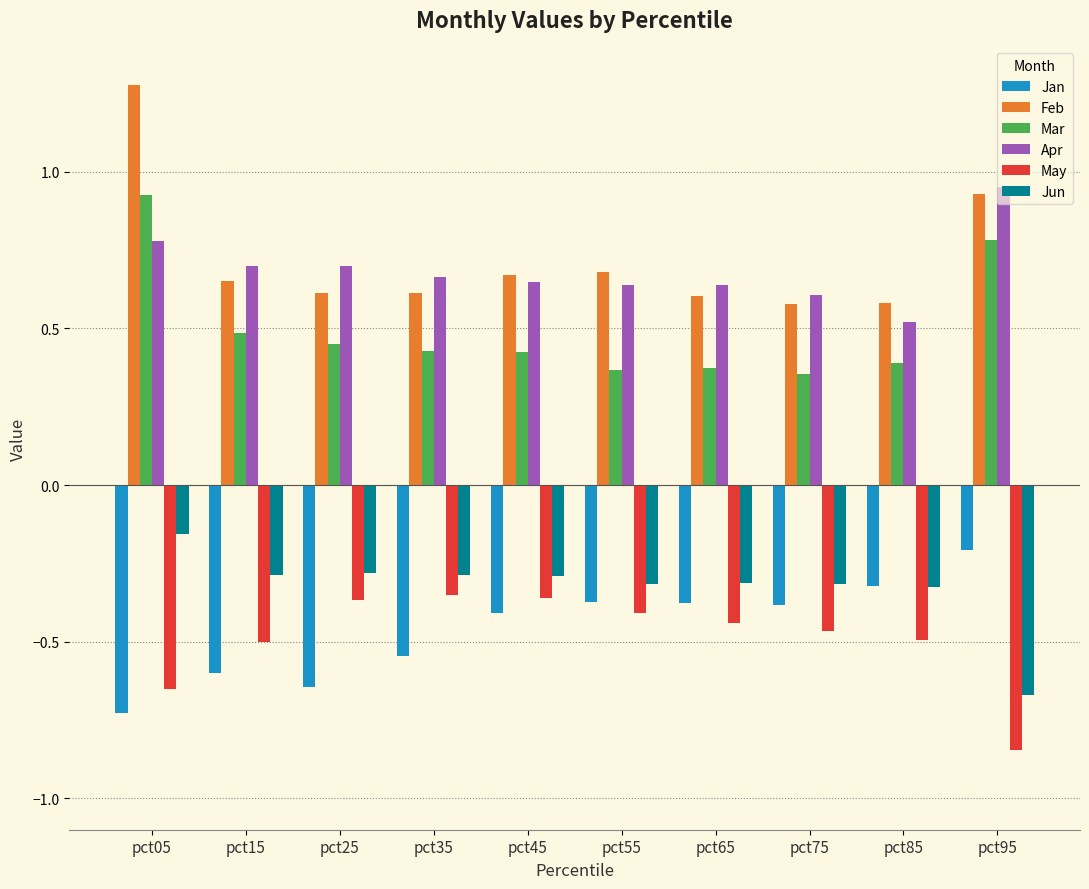

How many distinct data groups are displayed?

6